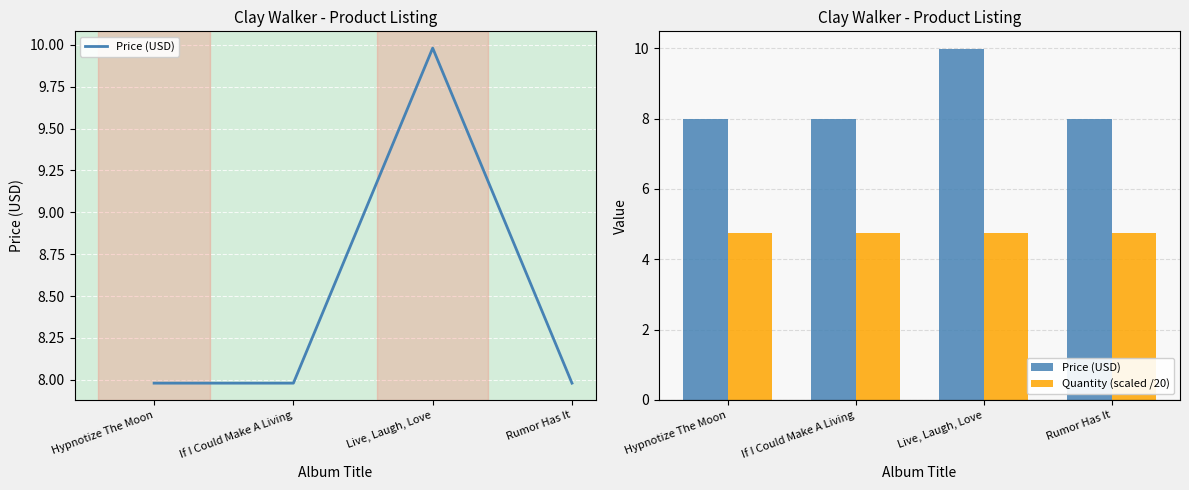

What is the label of the 2nd bar from the right?

Live, Laugh, Love